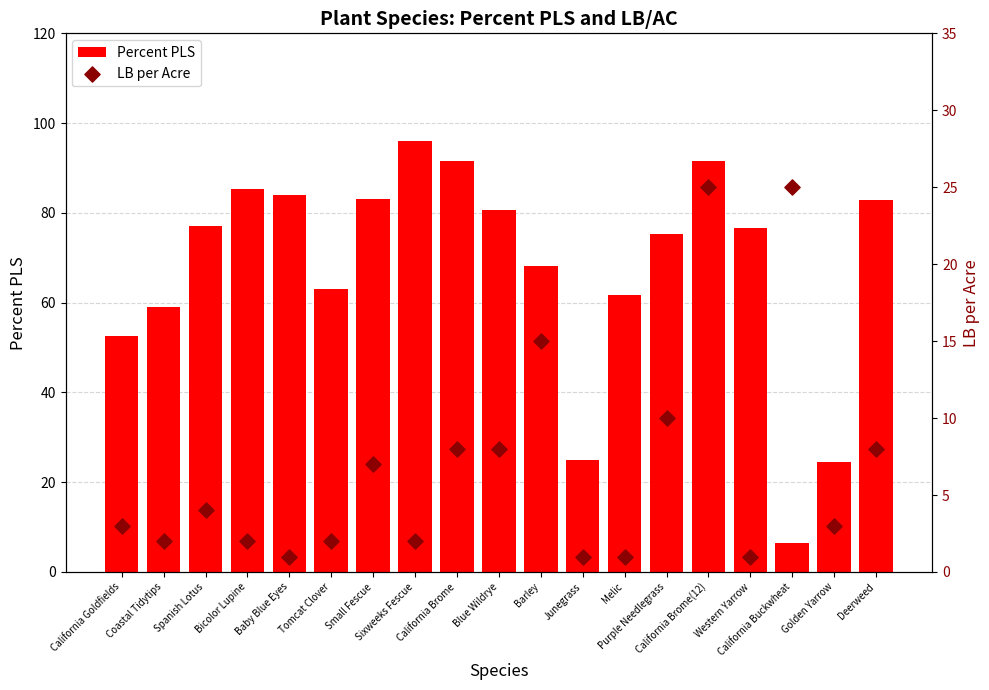

What are all the series names shown in the legend?

Percent PLS, LB per Acre